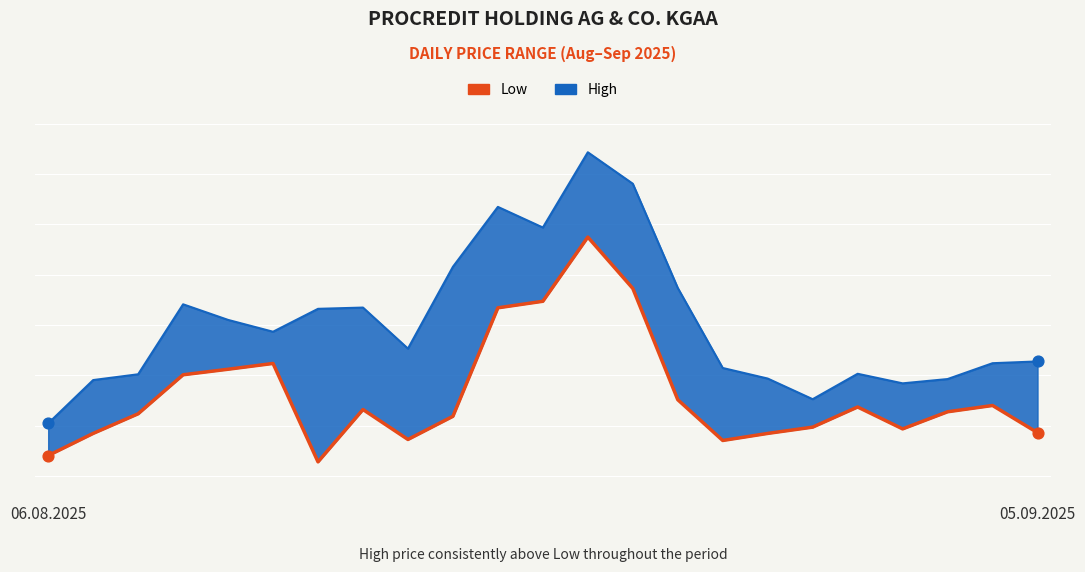

Which has a higher value, 12 or 14?

12